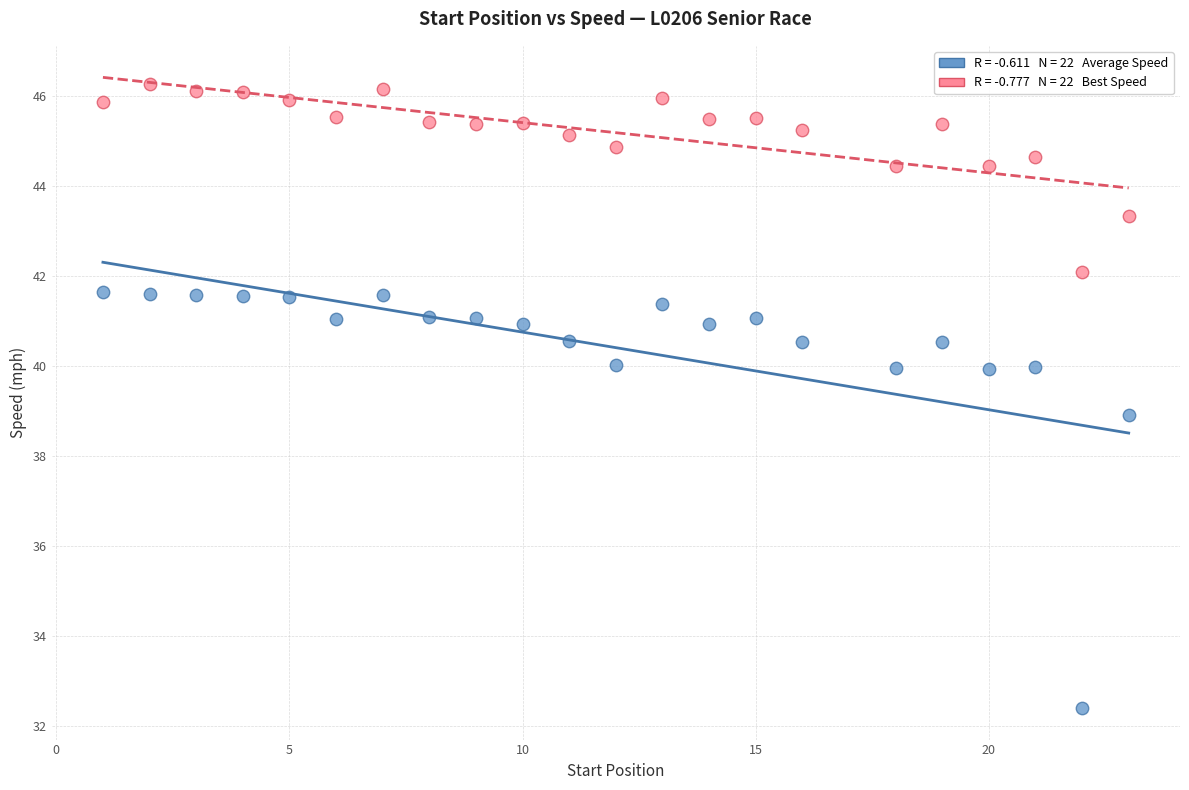

Across all data points, what is the range of Y values (max minus min)?

13.9